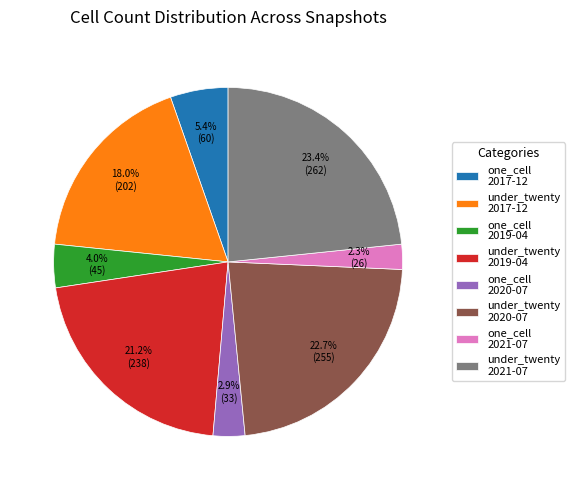

Combined, what portion of the pie is under_twenty 2020-07 and under_twenty 2021-07?

46.1%